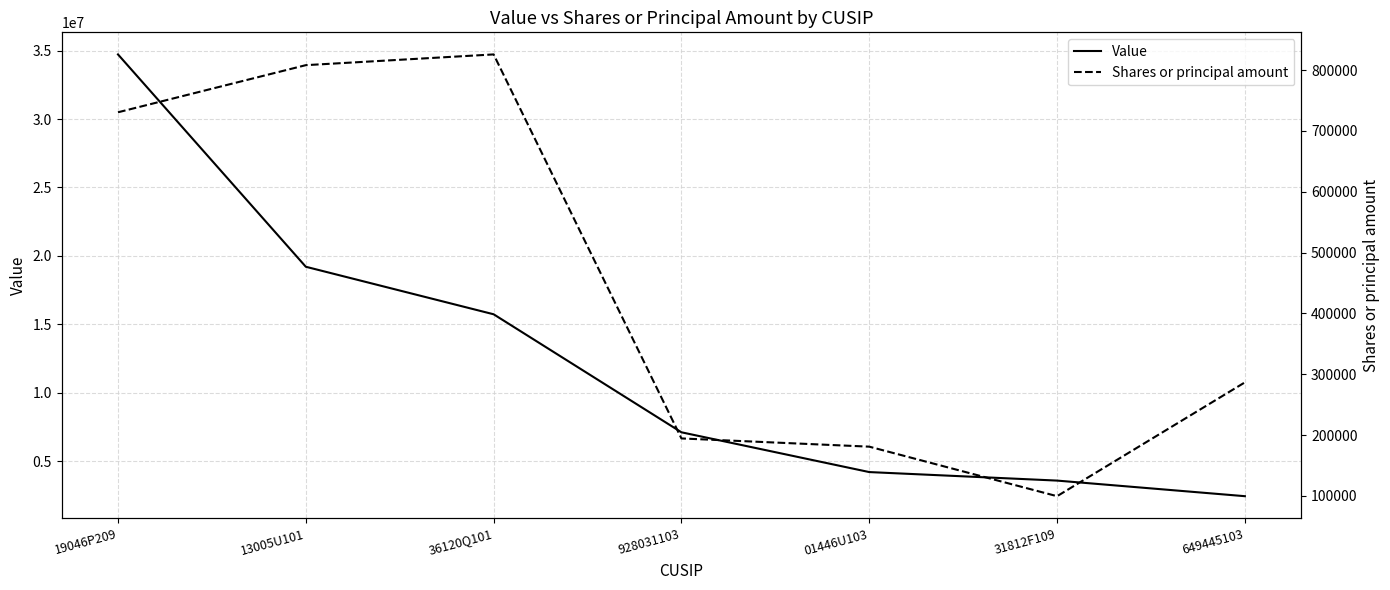

List the series in order of their overall mean, highest first.

Value, Shares or principal amount